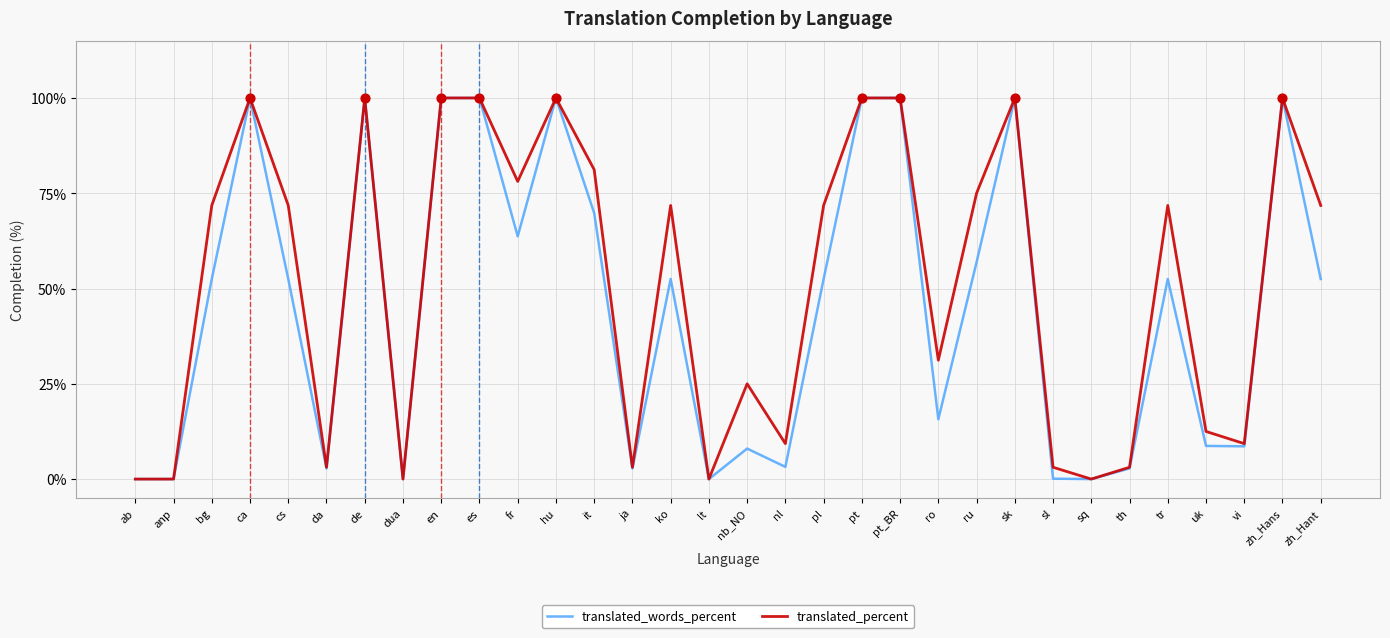

Is the value of translated_words_percent at anp greater than the value of translated_percent at pt_BR?

No